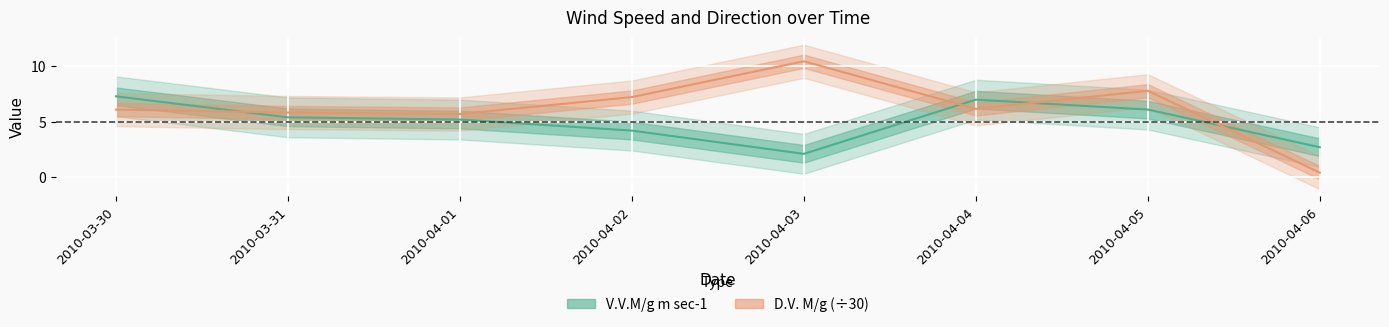

Reading right to left, transcribe all the data shown in this chart.

V.V.M/g m sec-1: 2010-04-06=2.7	2010-04-05=6.1	2010-04-04=7.0	2010-04-03=2.1	2010-04-02=4.2	2010-04-01=5.2	2010-03-31=5.4	2010-03-30=7.3
D.V. M/g: 2010-04-06=0.4	2010-04-05=7.8	2010-04-04=6.2	2010-04-03=10.5	2010-04-02=7.2	2010-04-01=5.7	2010-03-31=5.8	2010-03-30=6.1